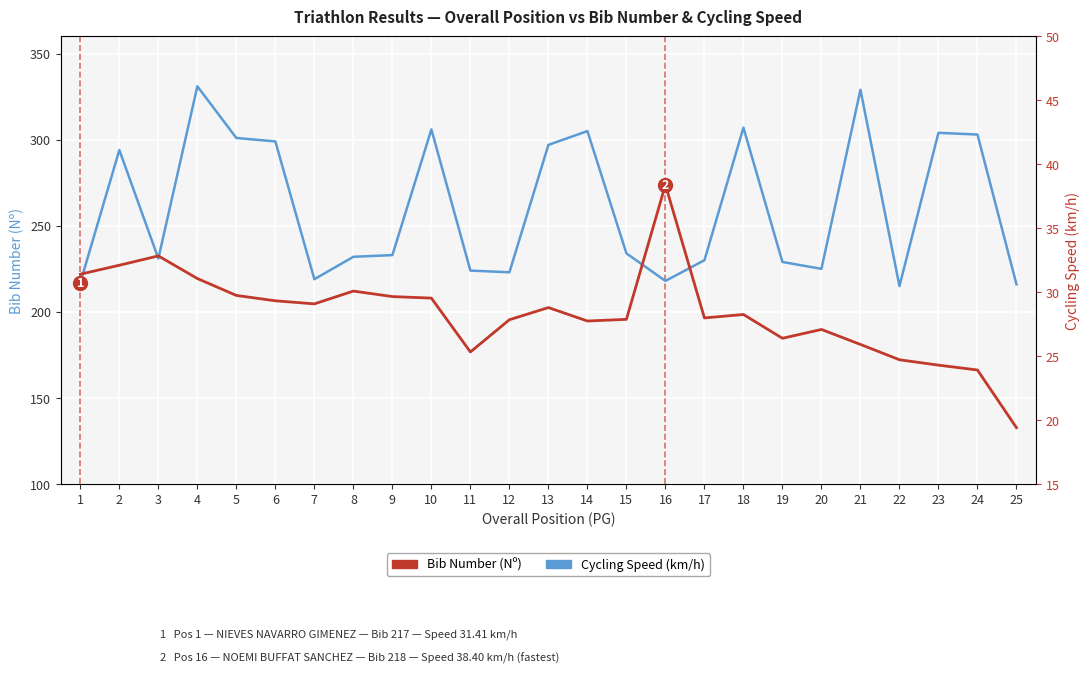

Rank the series at 22 from highest to lowest value.

Bib Number (Nº), Cycling Speed (km/h)